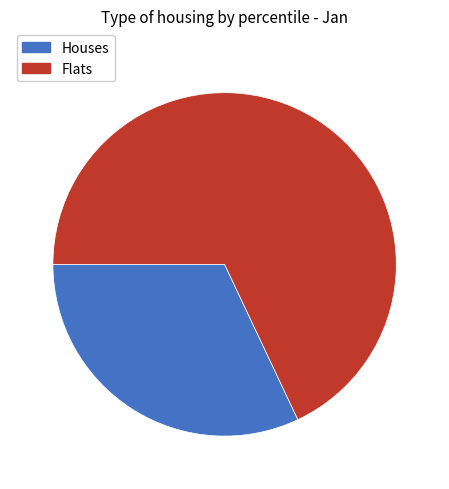

Is there a majority slice in this chart?

Yes